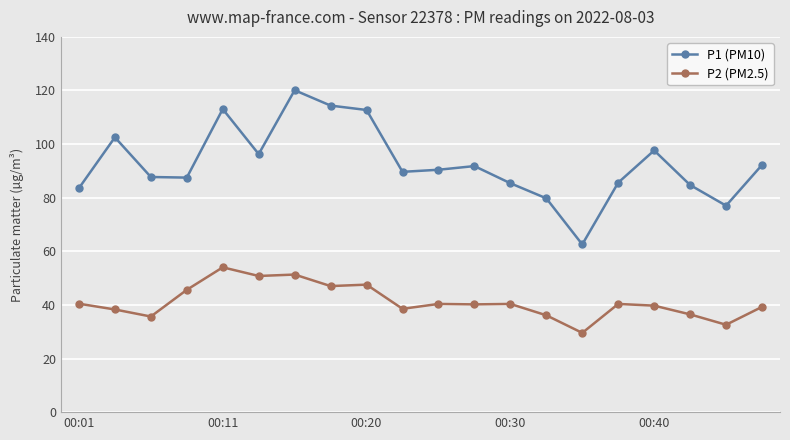

What is the value of the P2 (PM2.5) point at the 9th from the left?

47.6